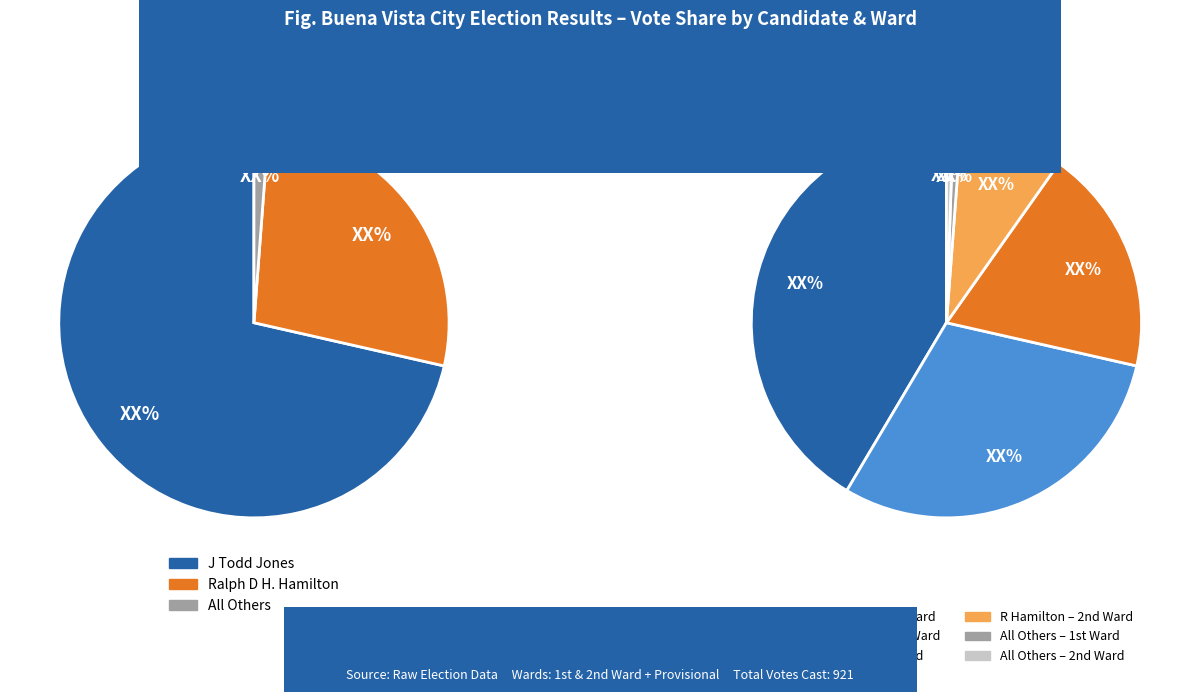

To the nearest percent, what is the difference between the largest and smallest slice percentages?

41%